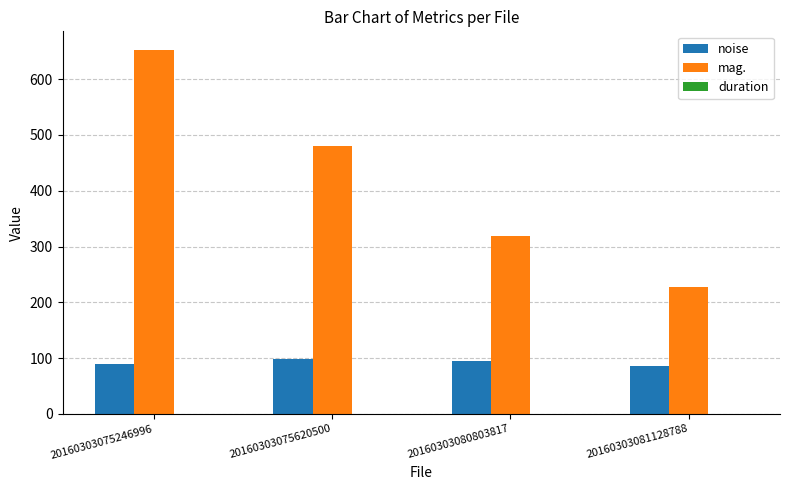

How many values in the mag. series exceed 479?

2